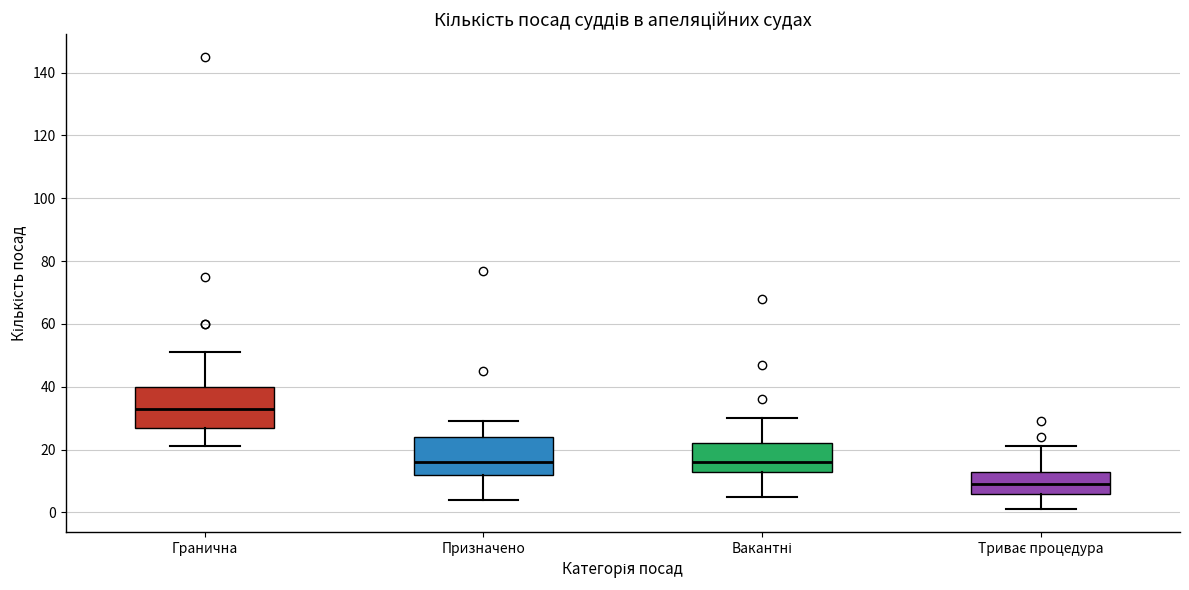

Reading left to right, read every box against the y-axis: the position of its median line, the range the box covers, and the ends of its whiskers. The values are not printed on the chart, so give them approximately, as read against the axis.

Гранична: median 34, box 28 to 40, whiskers 22 to 52
Призначено: median 16, box 12 to 24, whiskers 4 to 30
Вакантні: median 16, box 14 to 22, whiskers 6 to 30
Триває процедура: median 10, box 6 to 14, whiskers 2 to 22